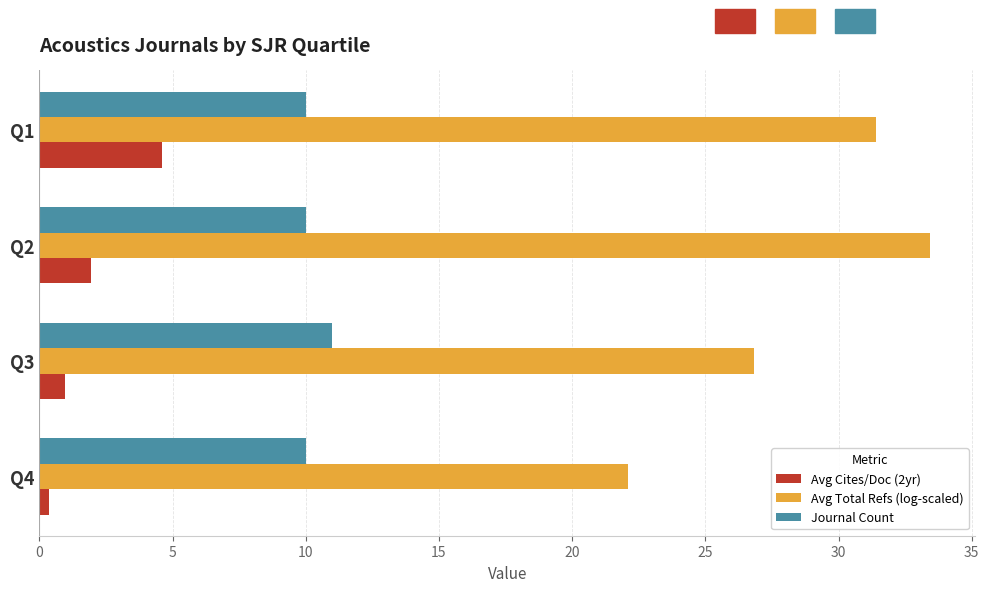

Which series has the largest total across all categories?

Avg Total Refs (log-scaled)